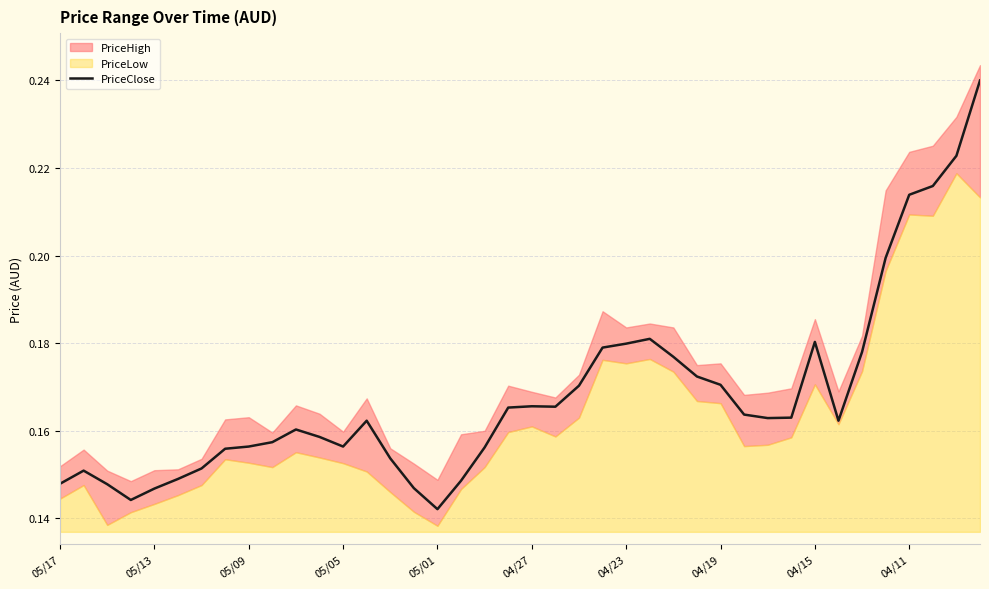

The chart shows a value of 0.3 at 05/09. True or false?

False